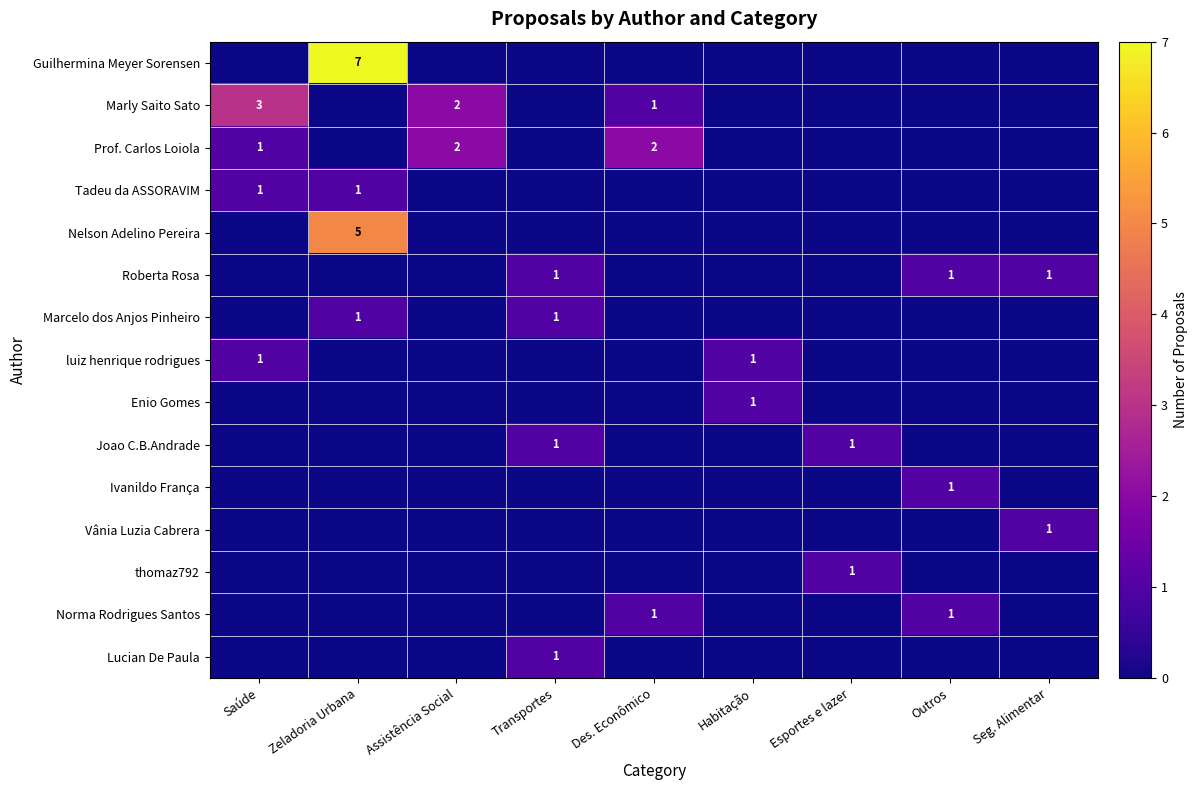

What is the difference between the Marly Saito Sato values at Des. Econômico and Saúde?

2